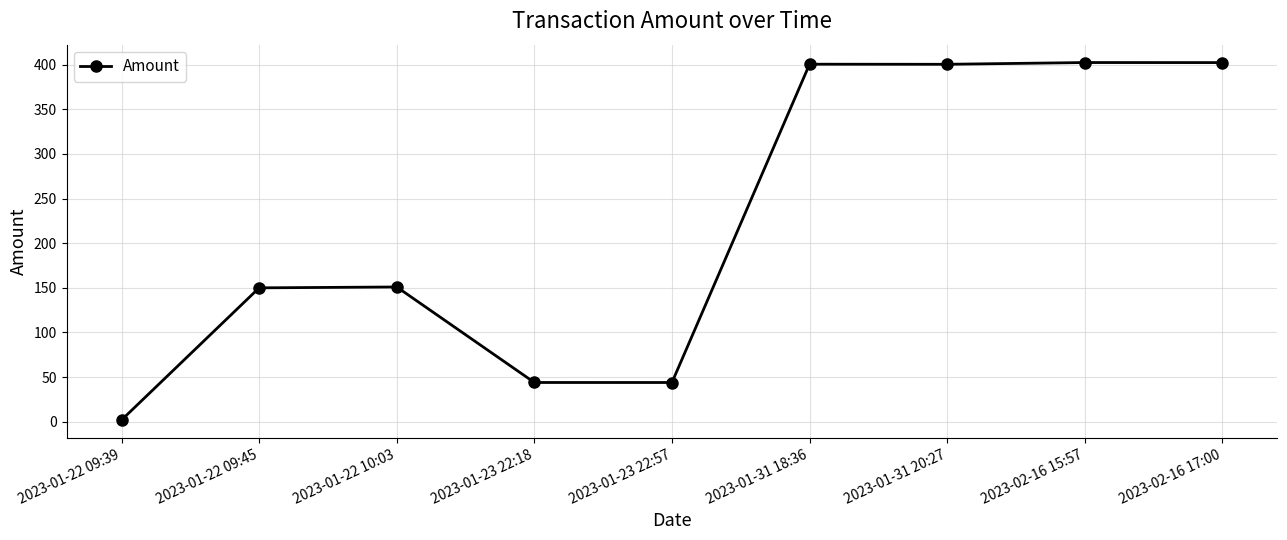

What is the value of the 7th point from the left?

400.4